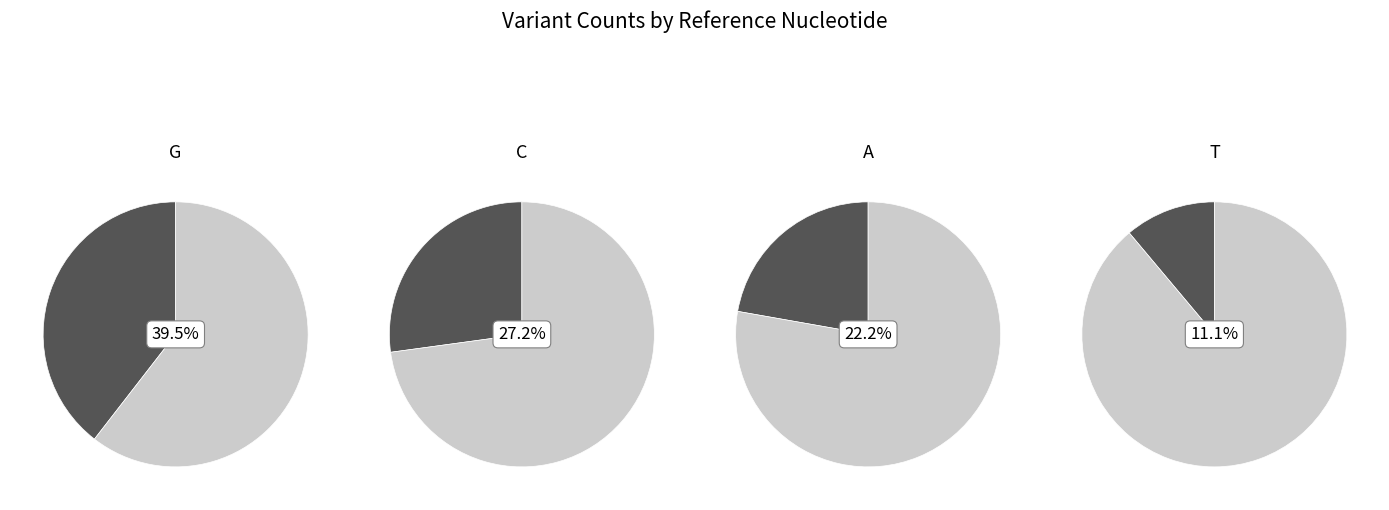

Rank the categories by value from highest to lowest.

G, C, A, T